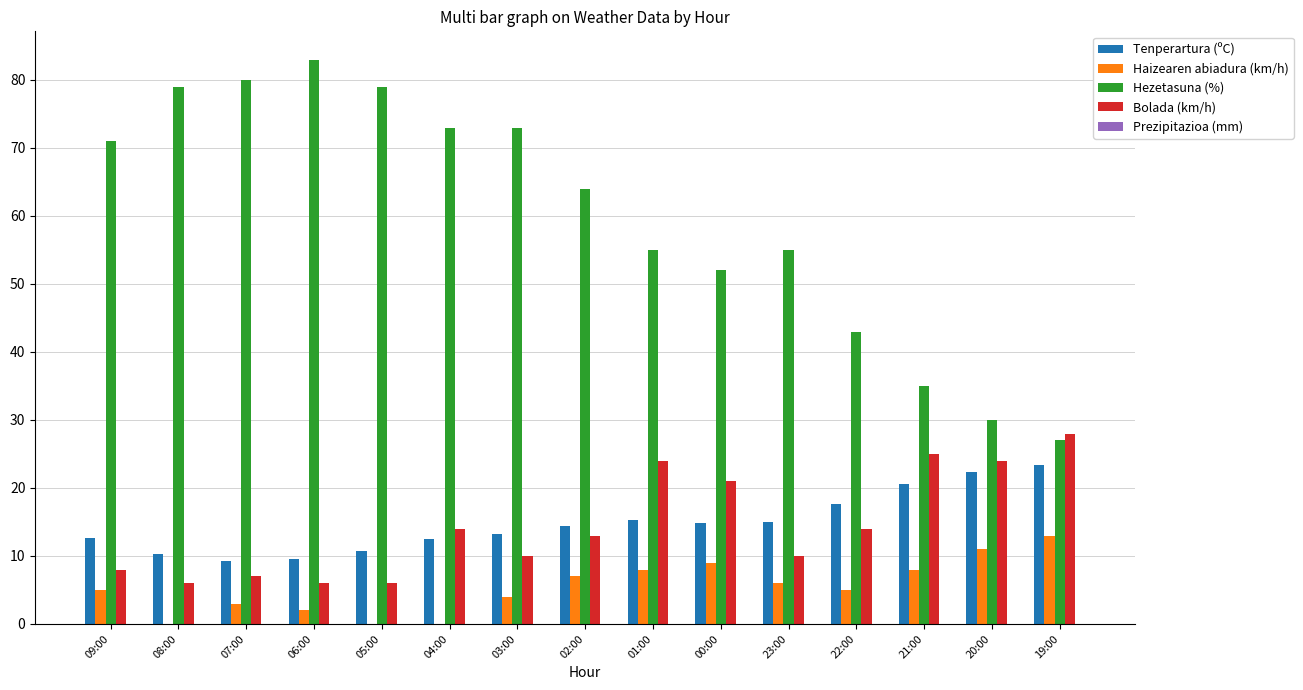

What is the difference between the Bolada (km/h) values at 09:00 and 07:00?

1.0